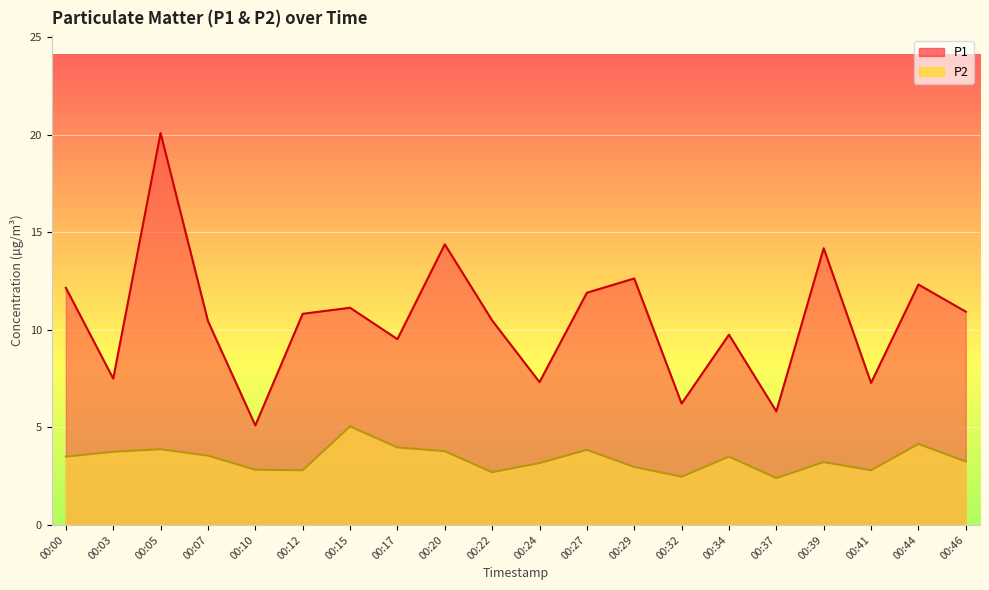

True or false: P1 and P2 cross at least once.

False